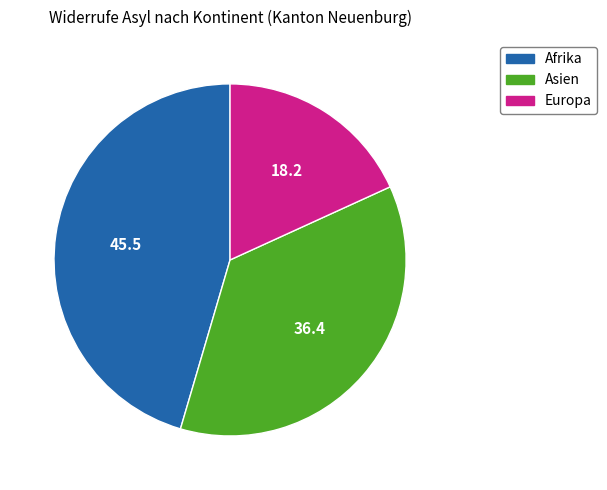

Is there a majority slice in this chart?

No